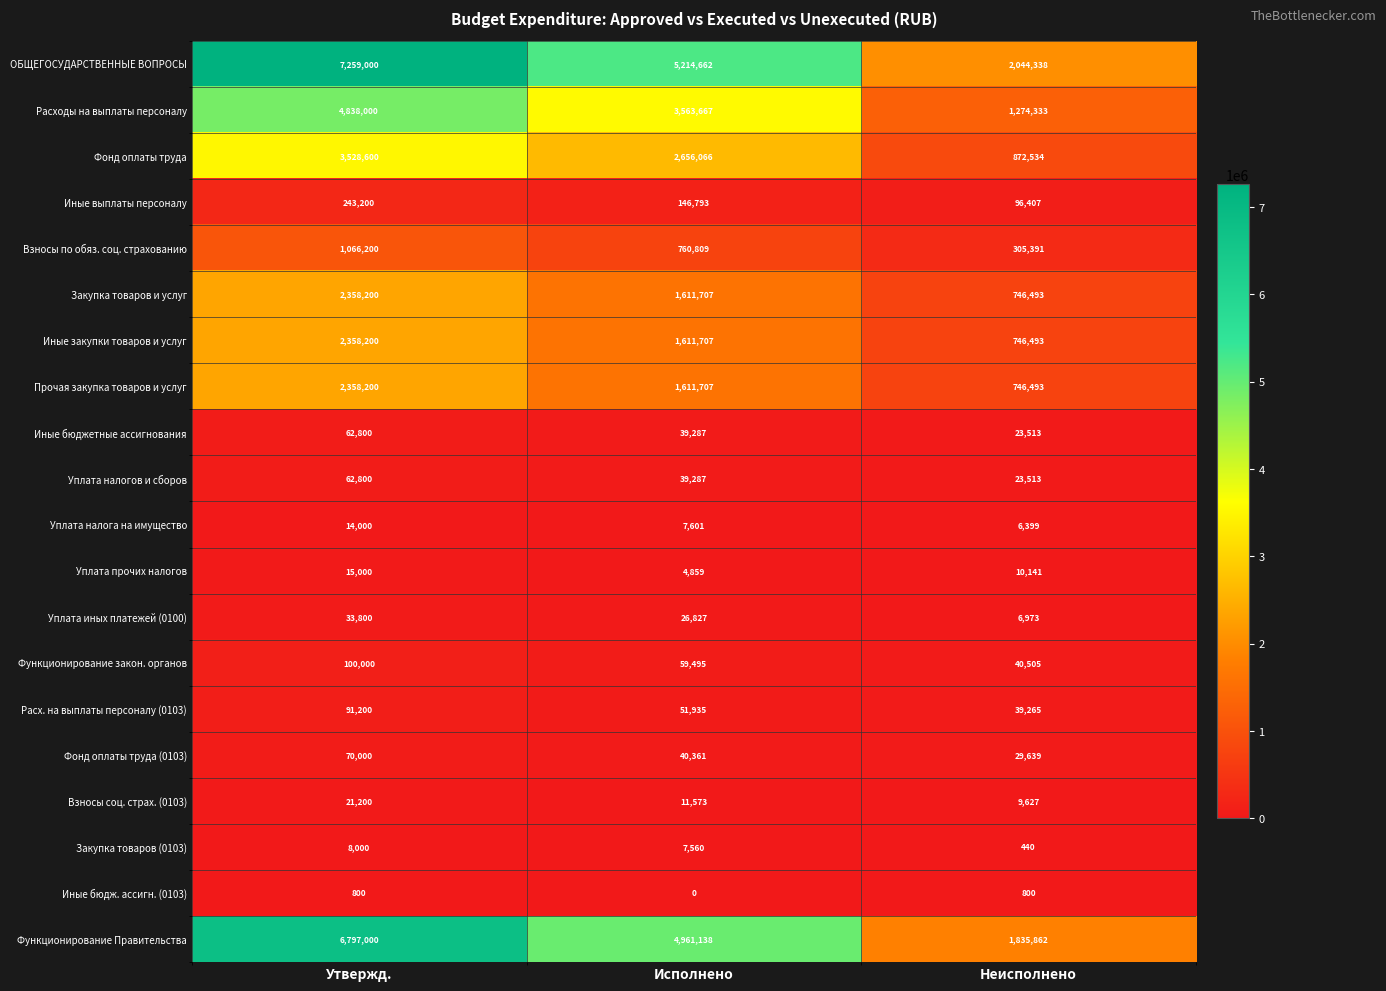

List the labels in order of Иные закупки товаров и услуг value, smallest first.

Неисполнено, Исполнено, Утвержд.